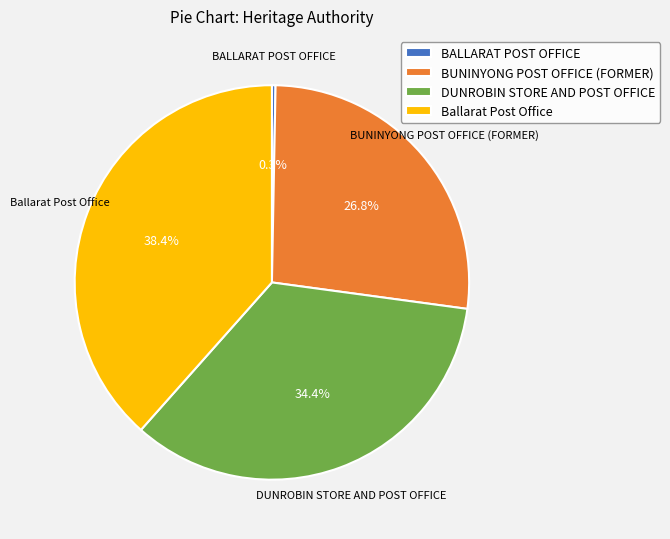

Is Ballarat Post Office the majority of the pie?

No